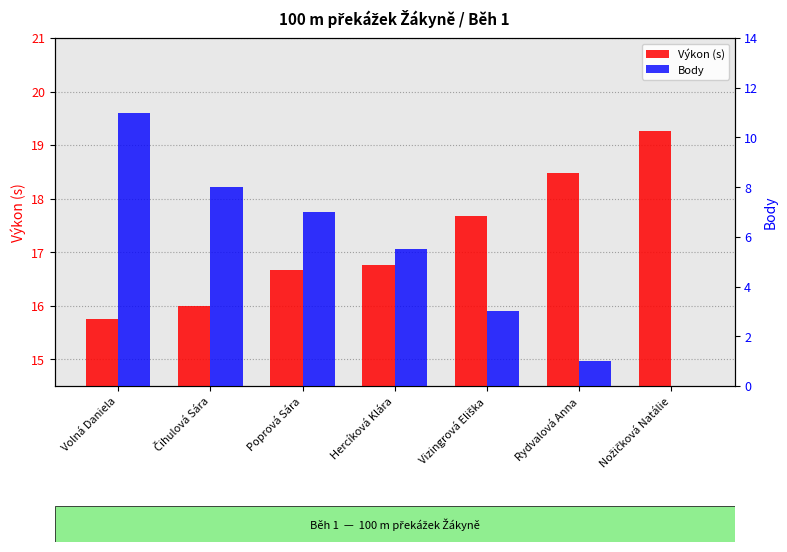

How many data points does each series have?

7